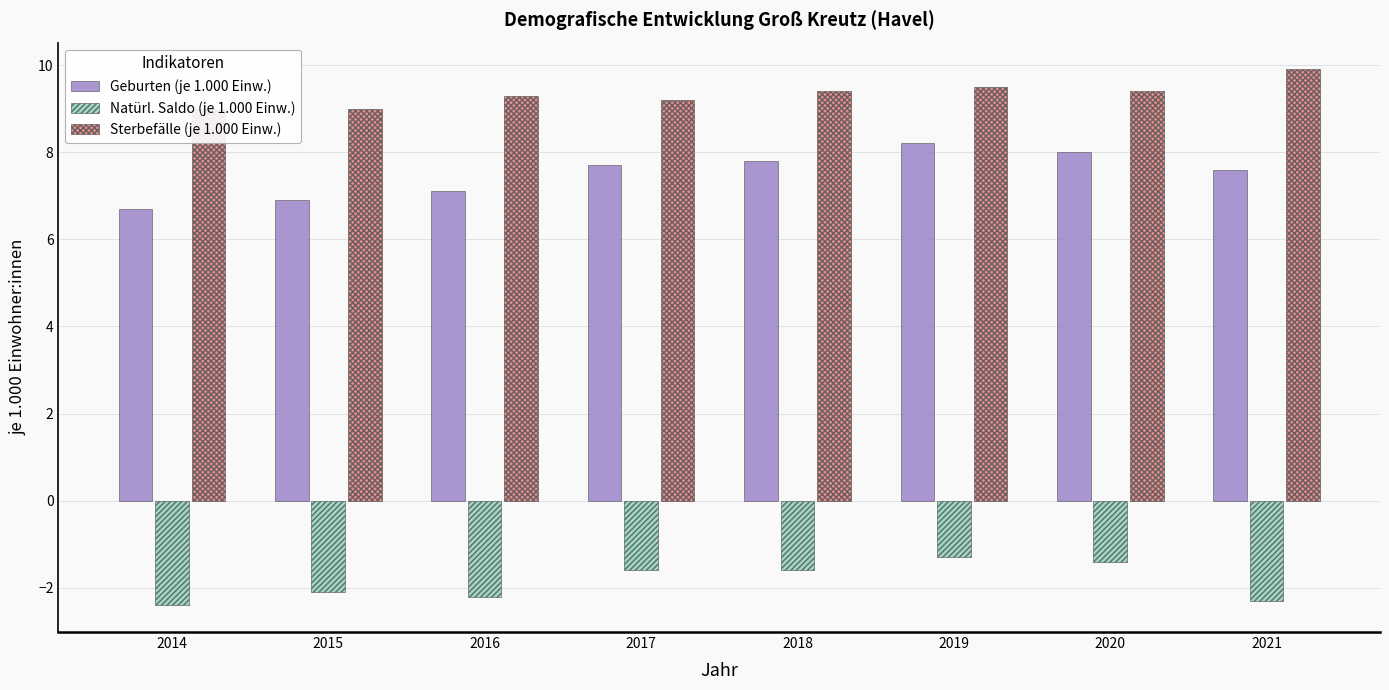

Where is Natürl. Saldo (je 1.000 Einw.) nearest to the value -1?

2019